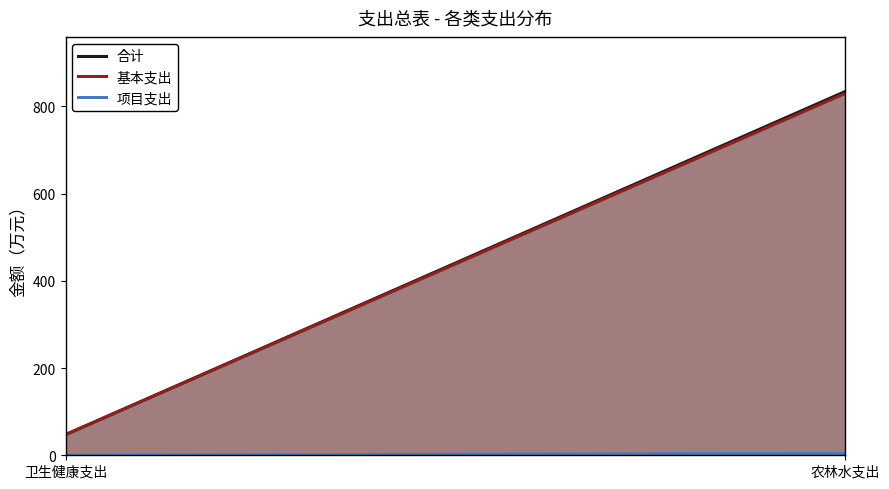

What is the average value of the 项目支出 series?

2.1